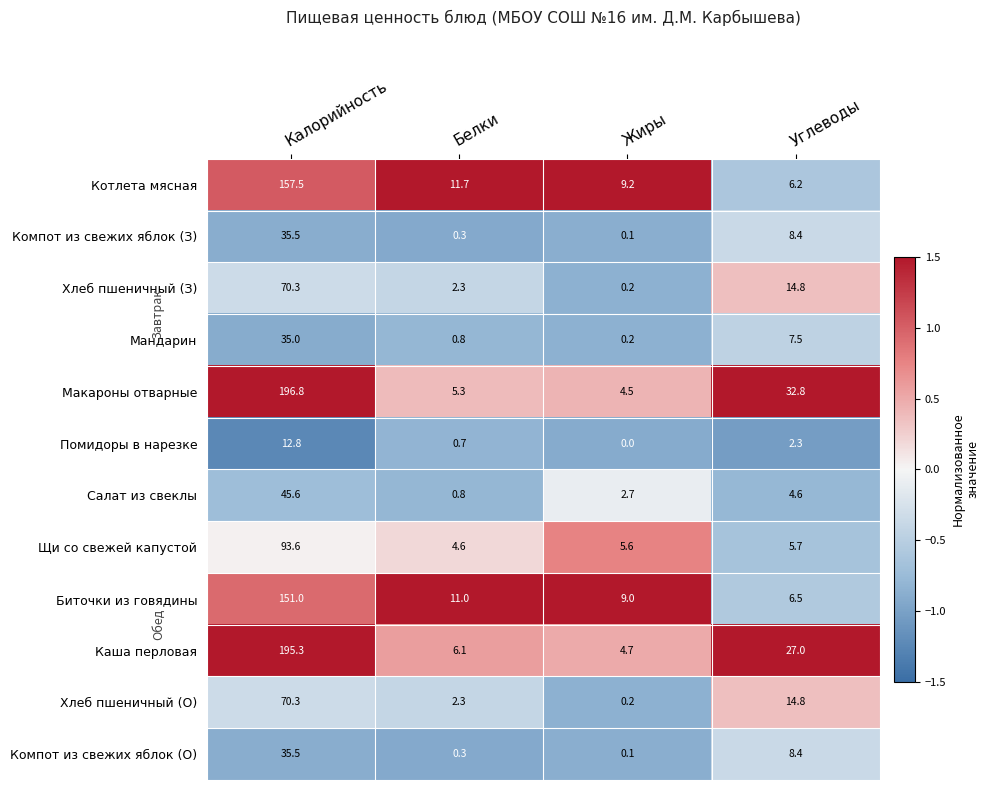

List the labels in order of Помидоры в нарезке value, largest first.

Калорийность, Углеводы, Белки, Жиры